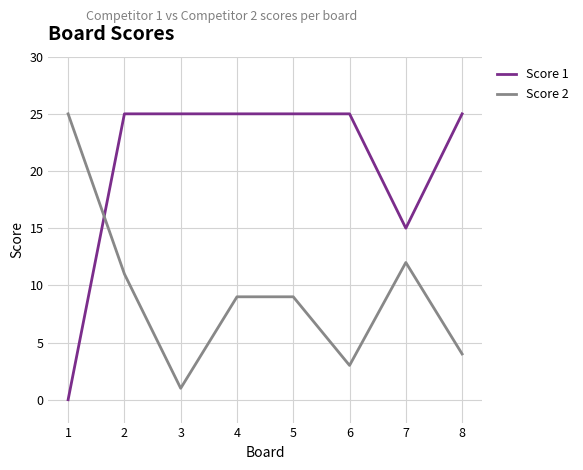

How many series are shown in this chart?

2